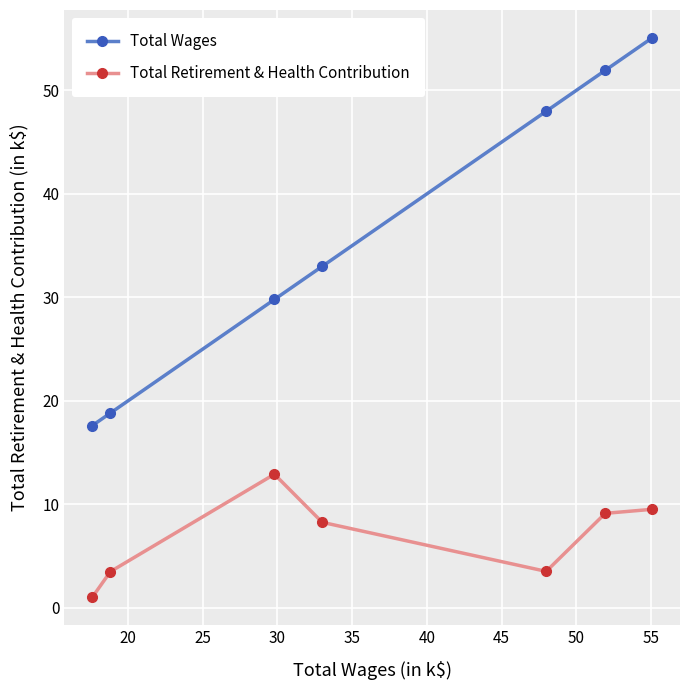

True or false: Total Retirement & Health Contribution and Total Wages intersect in this chart.

False